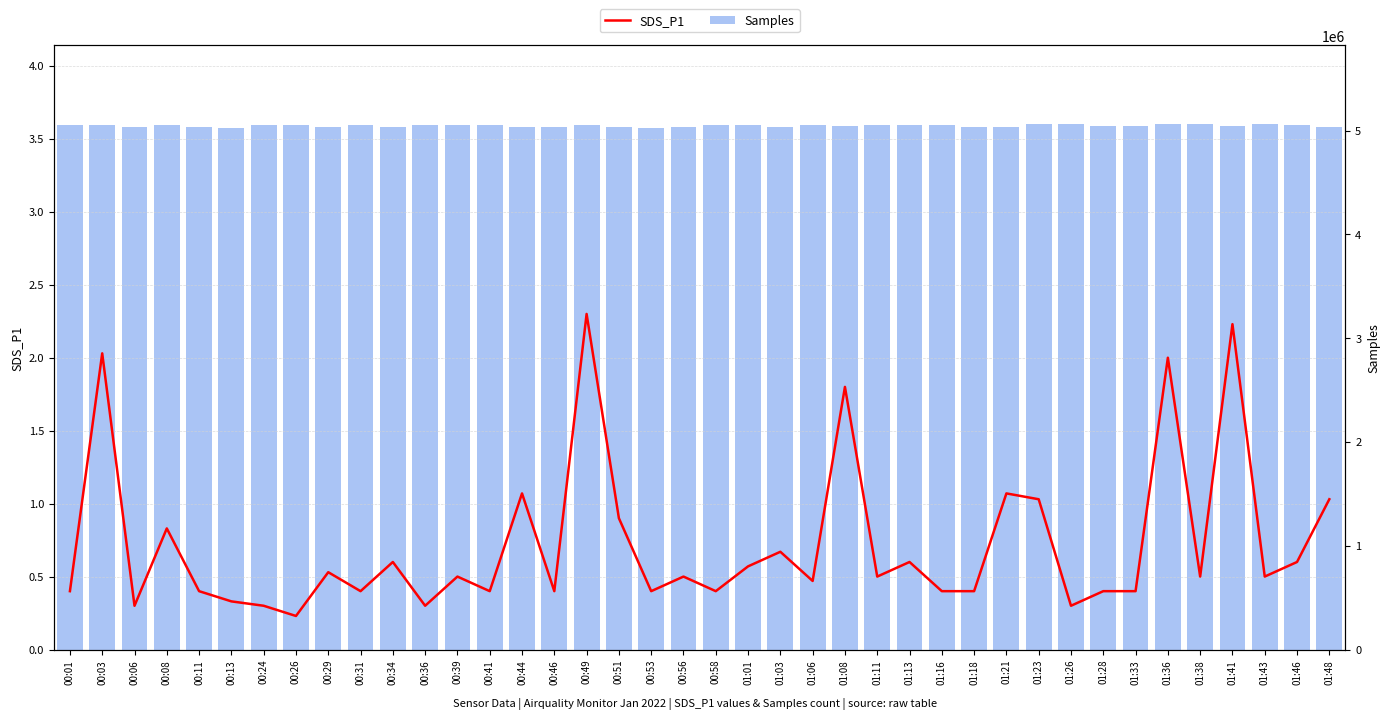

Where does the Samples series first go above 5052328?

00:01